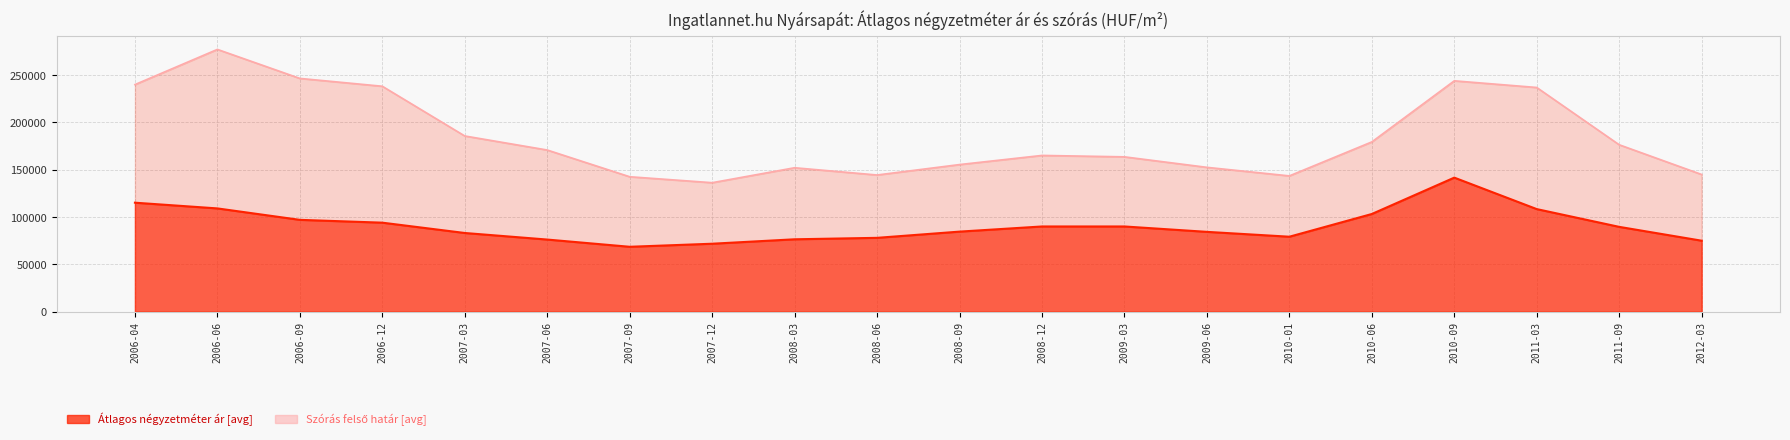

Between 2011-03 and 2008-03, which is larger?

2011-03